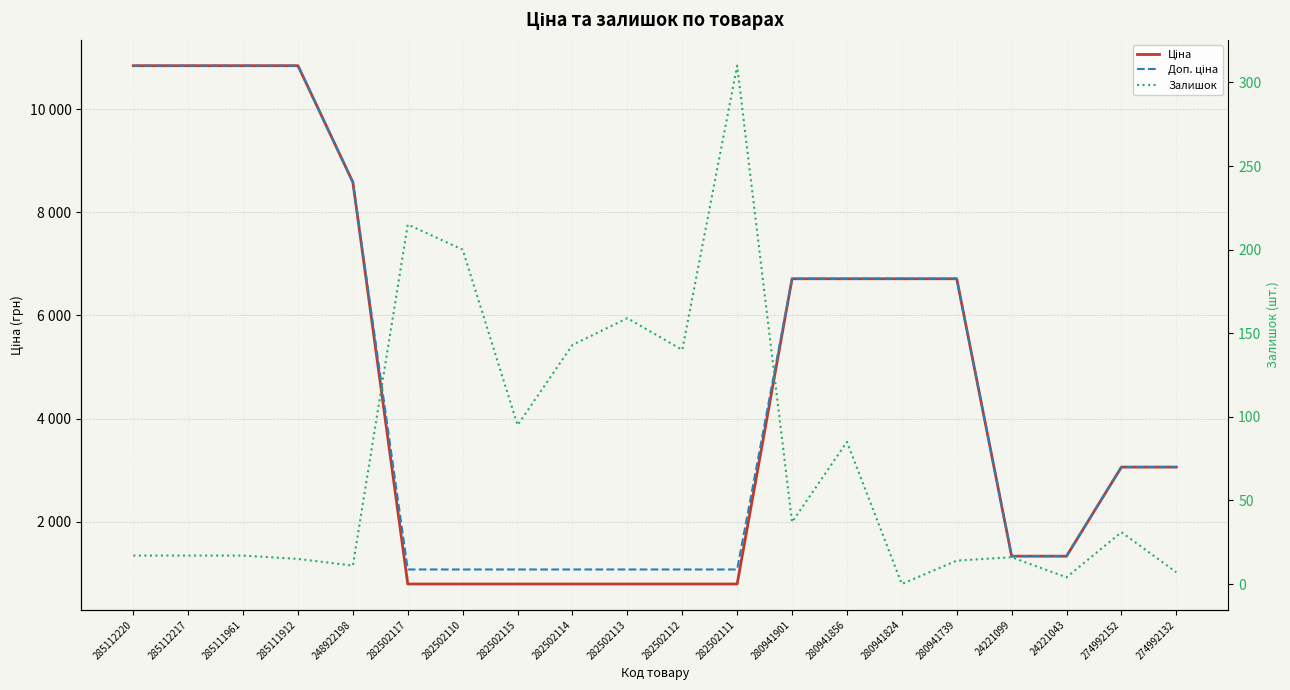

What position from the left is 282502113?

10